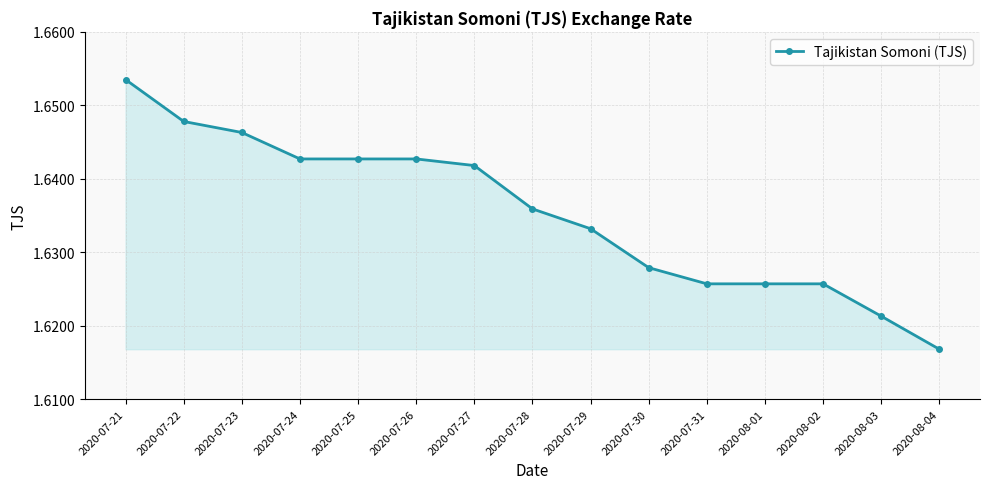

Approximately how many times larger is the value at 2020-08-02 compared to 2020-07-25?

1.0